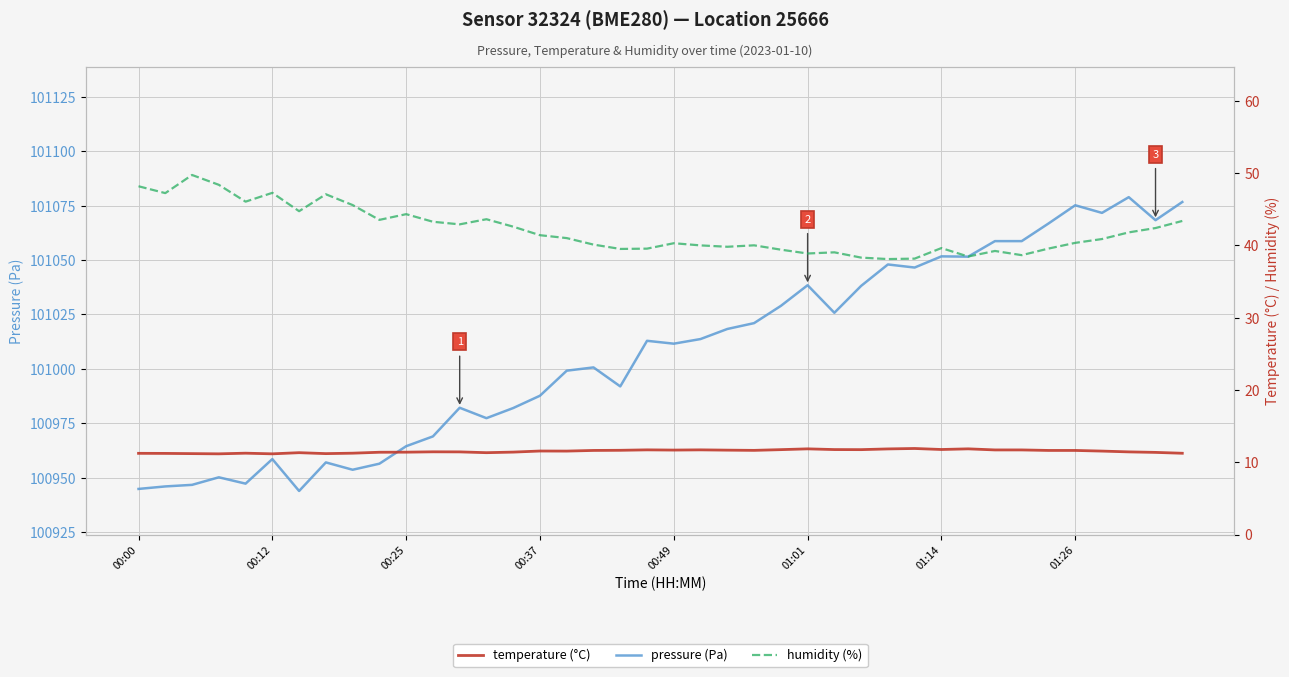

What is the difference between the highest and lowest values at 13?

100966.1